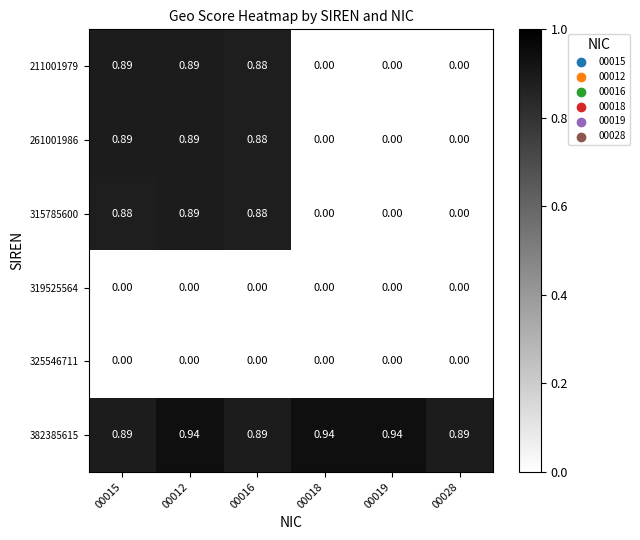

Rank the series by their maximum value, from highest to lowest.

382385615, 211001979, 261001986, 315785600, 319525564, 325546711